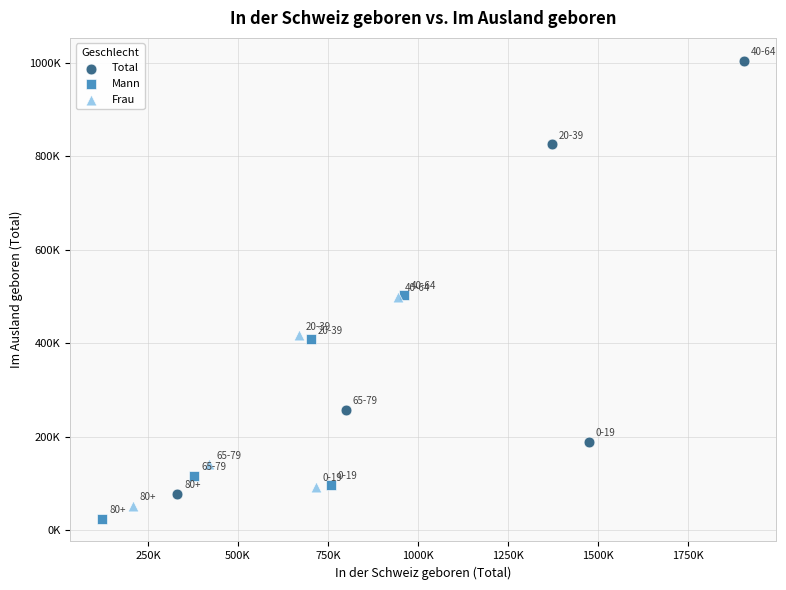

What are all the series names shown in the legend?

Total, Mann, Frau